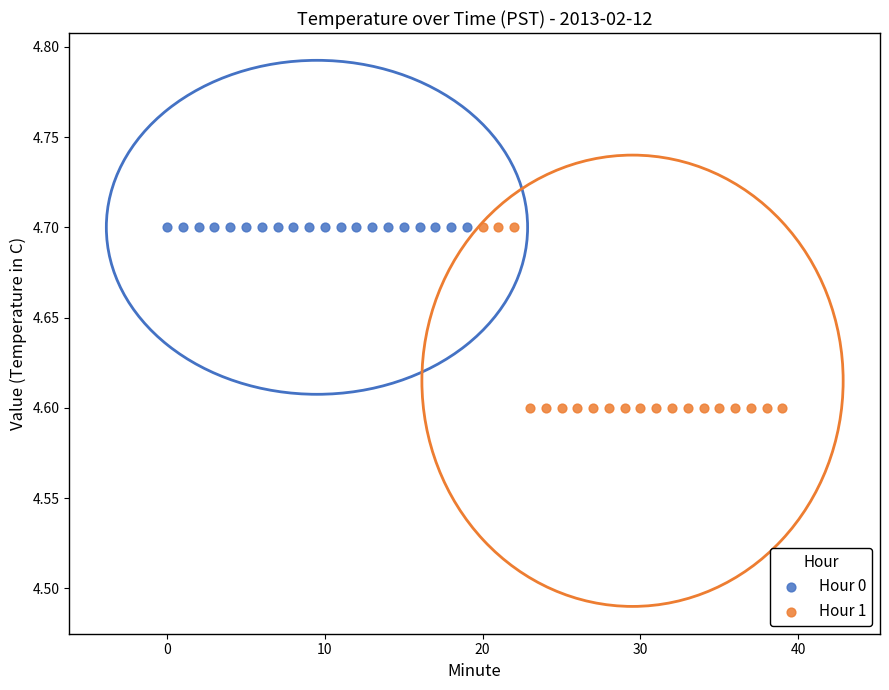

Which series contains the lowest Y value?

Hour 1